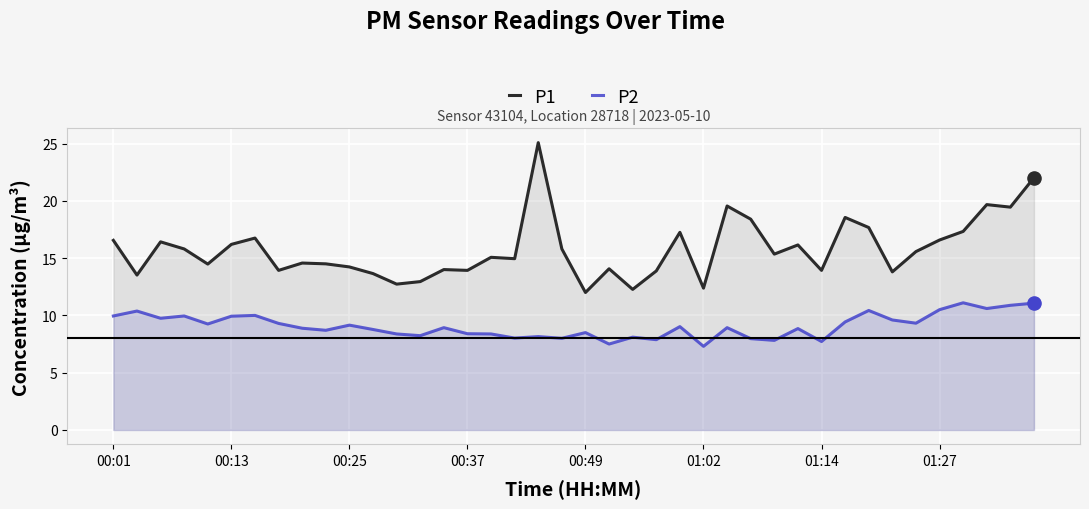

What is the total value across all series at 36?

28.4